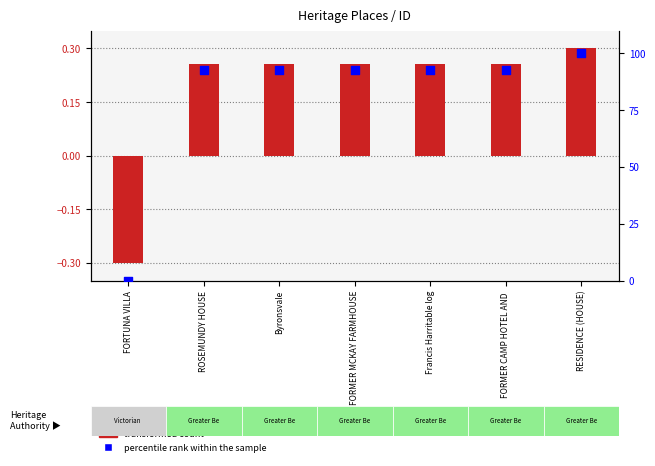

Which series contains the lowest Y value?

transformed count